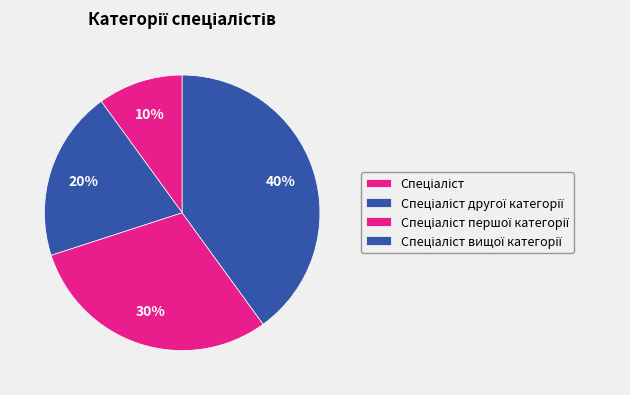

How many slices are in this pie chart?

4